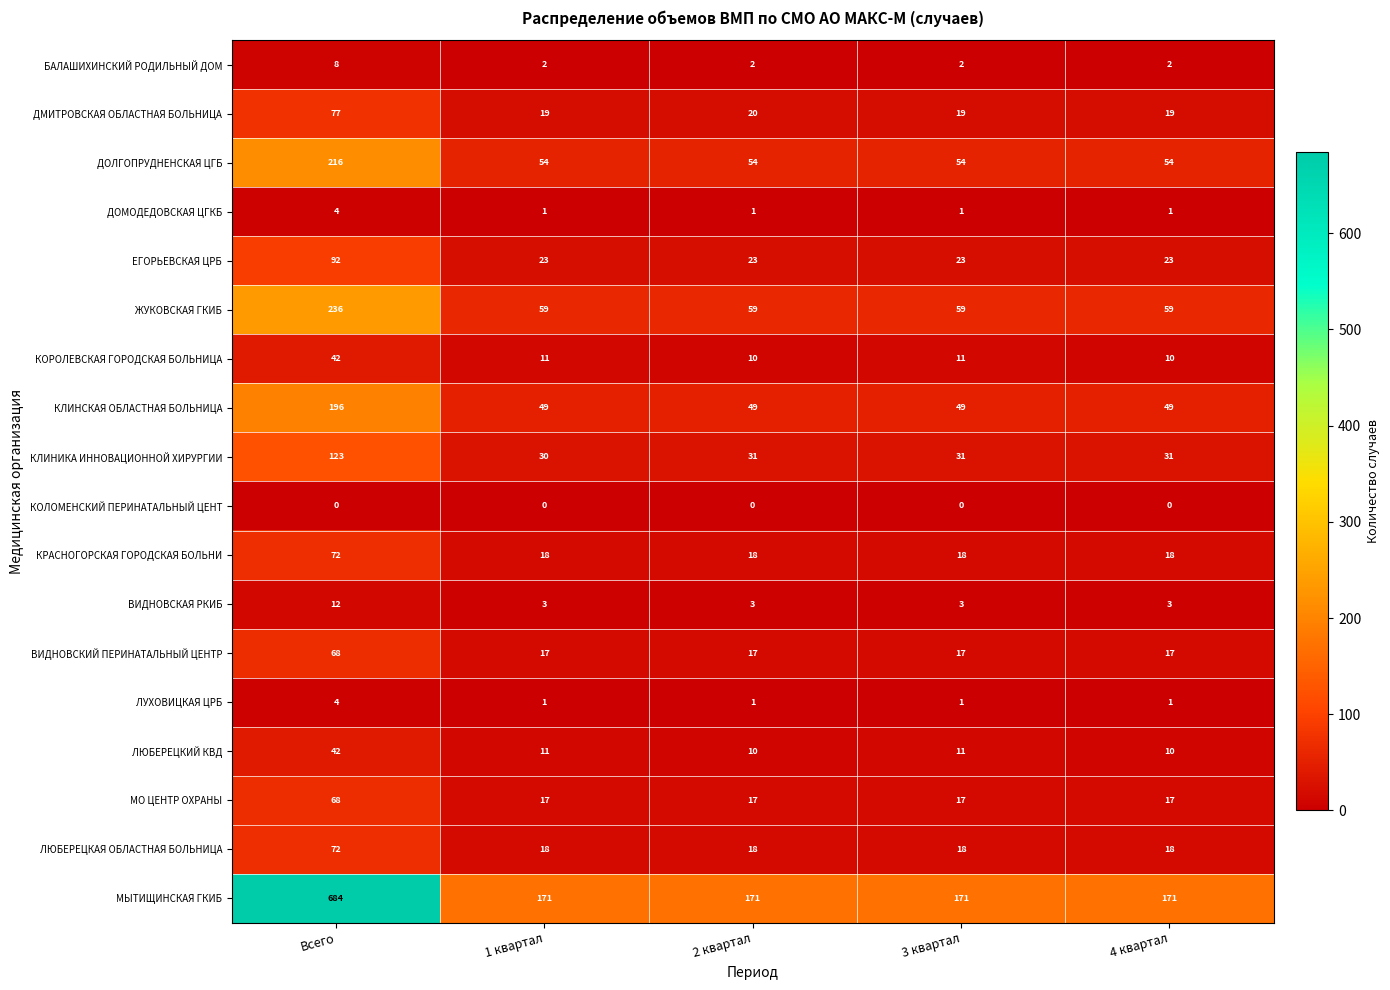

What is the maximum value shown in the chart?

684